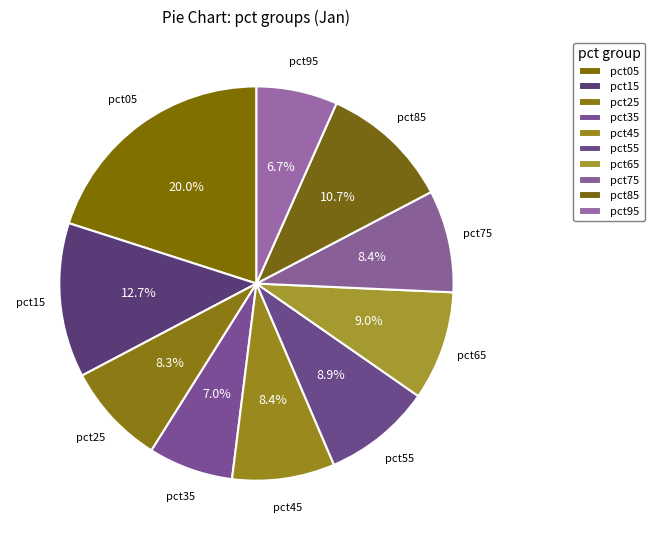

How many slices are in this pie chart?

10